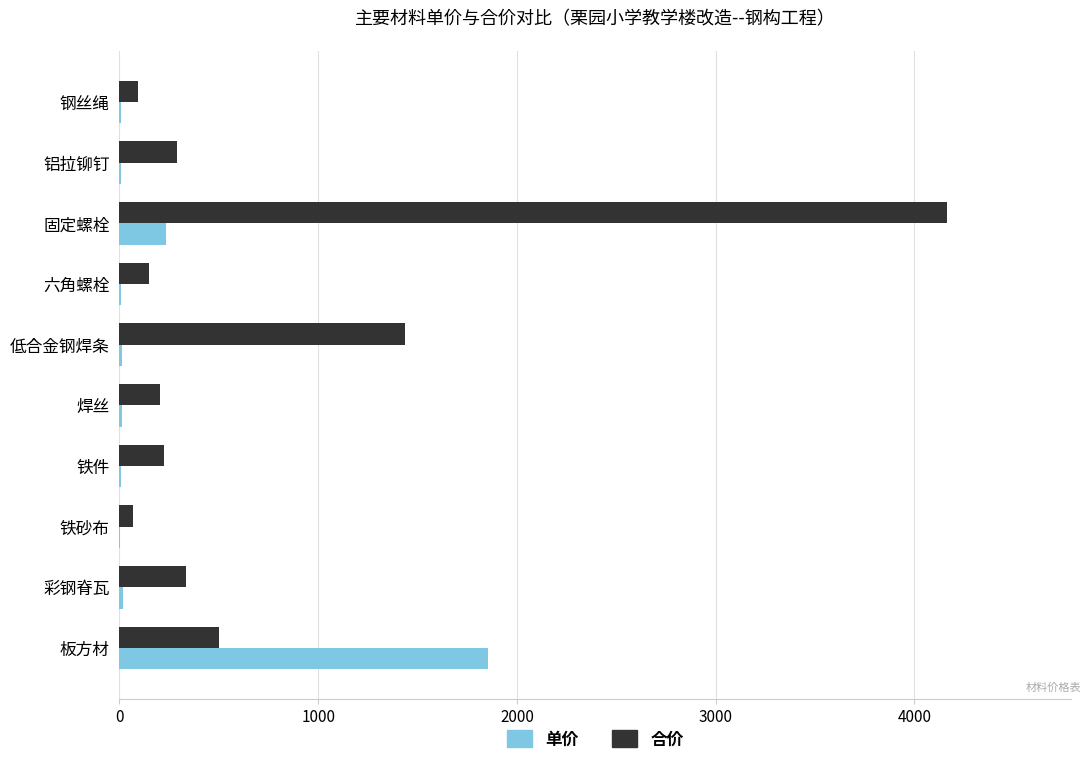

What is the sum of all 合价 values?

7464.7